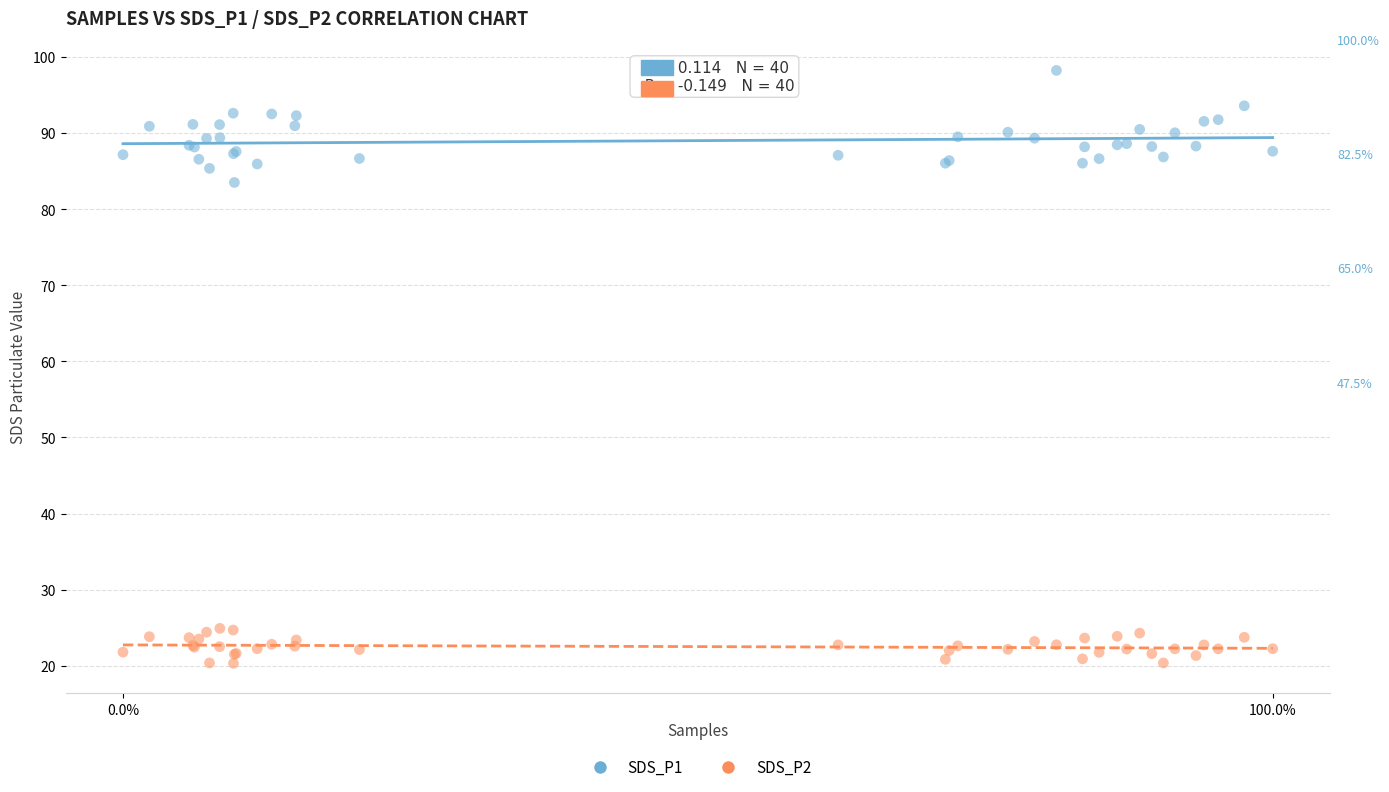

Which series has the widest spread of Y values?

SDS_P1